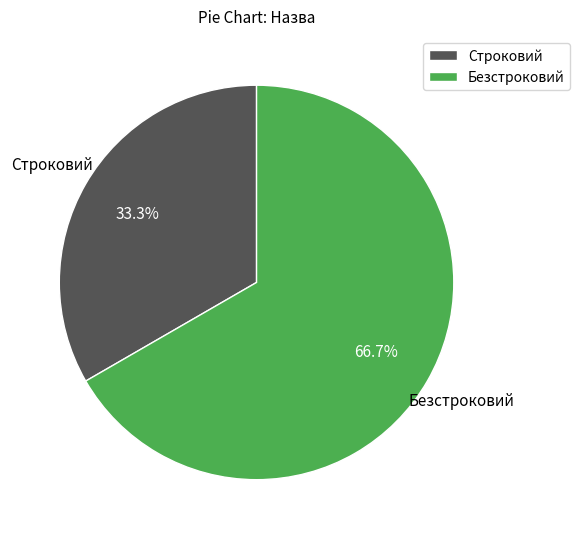

What is the ratio of the value at Безстроковий to the value at Строковий?

2.0